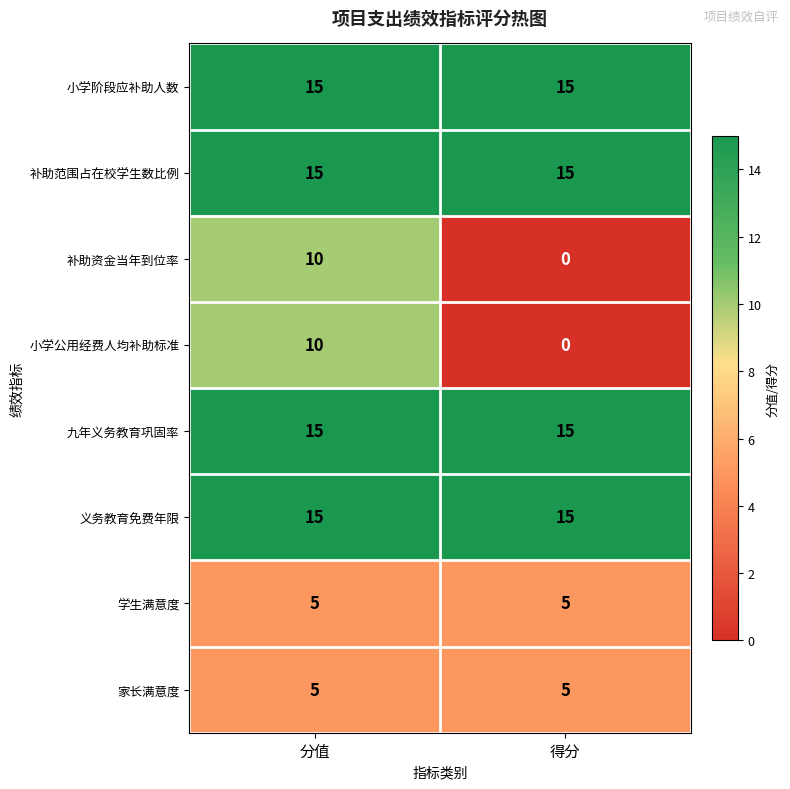

What is the difference between the highest and lowest values at 分值?

10